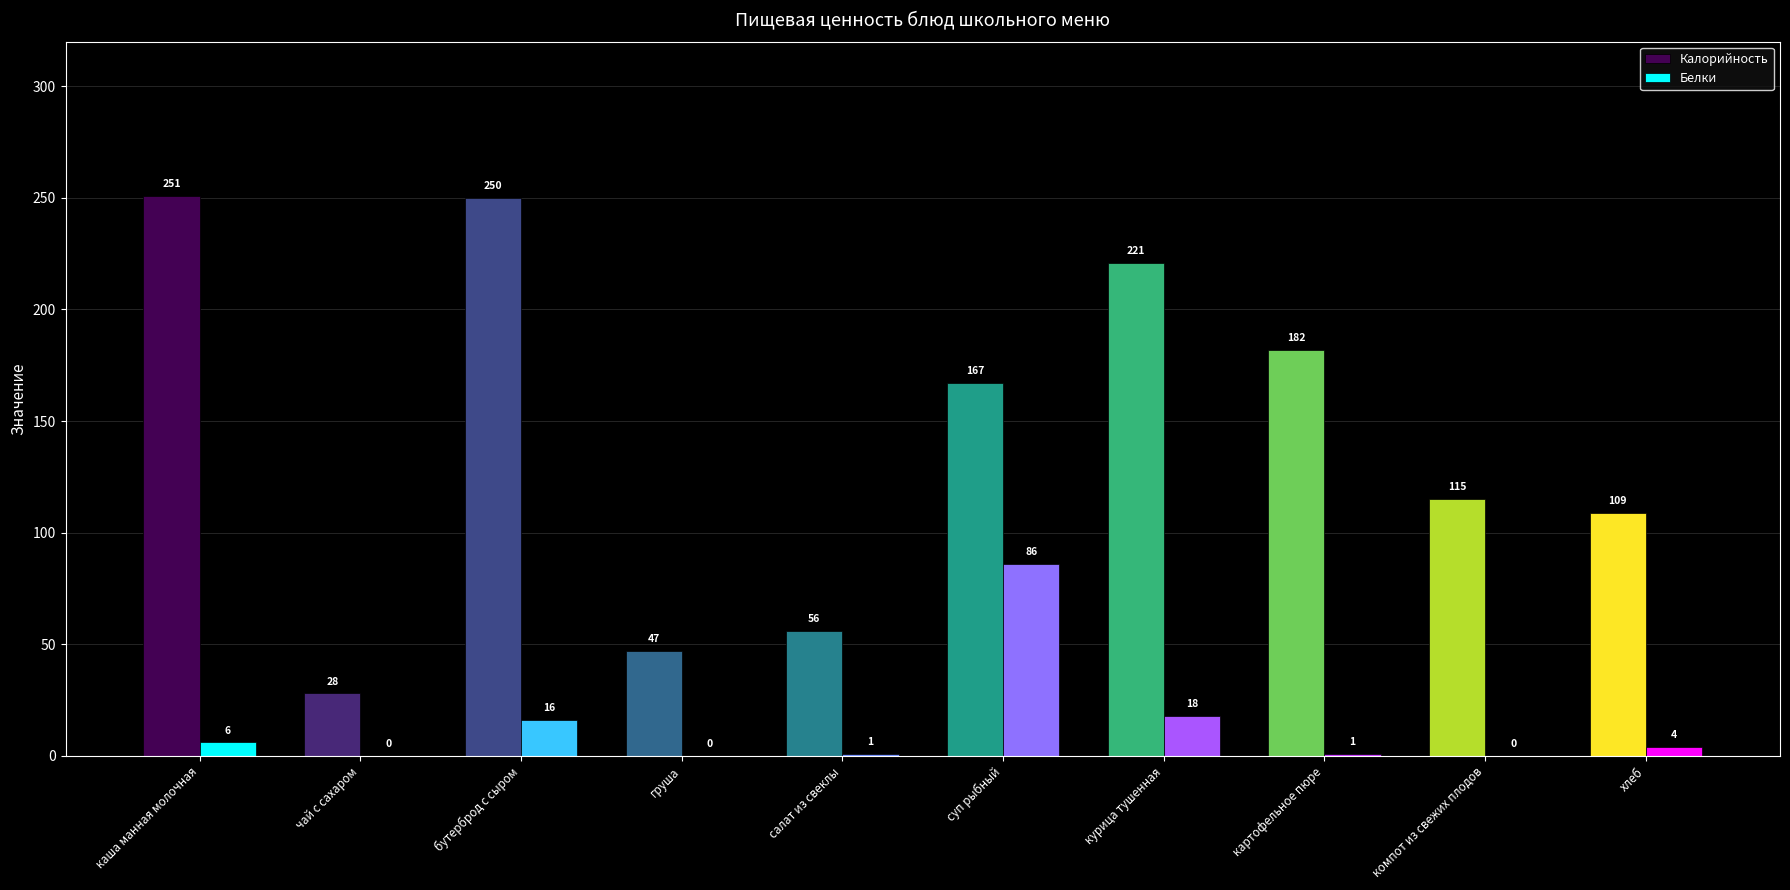

How many bars are there in total?

20